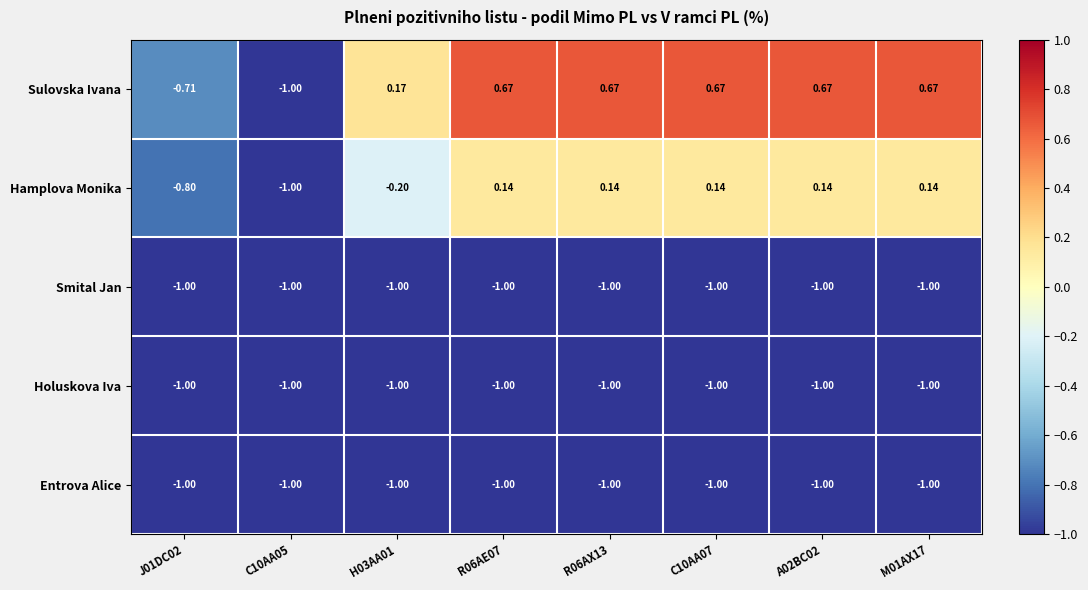

Between J01DC02 and C10AA05, which series saw the biggest shift?

Sulovska Ivana